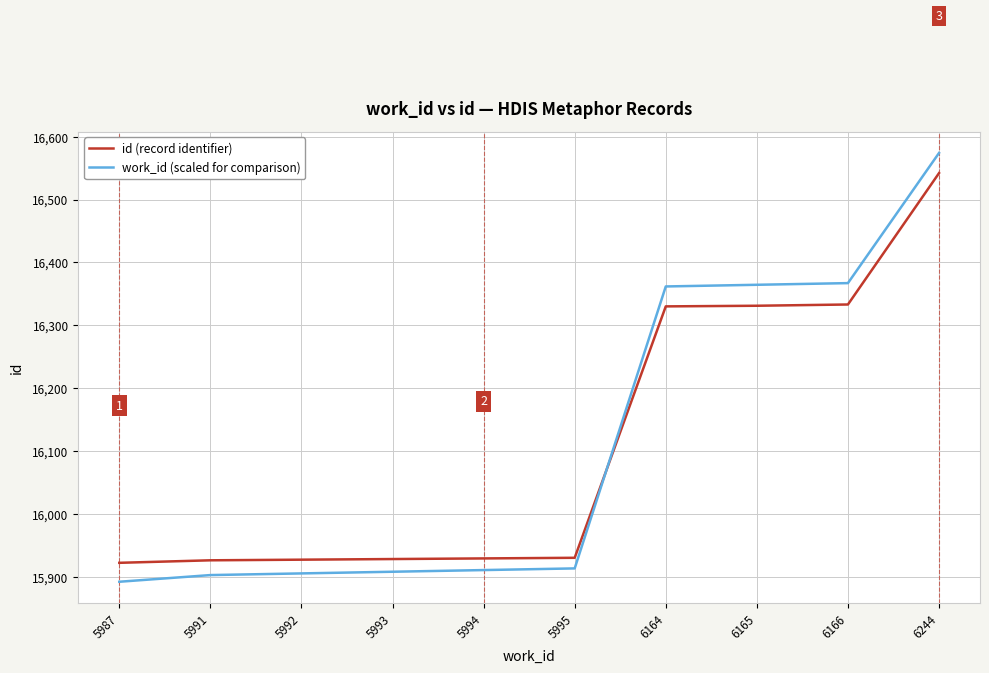

What is the difference between the maximum and second lowest values in the id (record identifier) series?

616.0